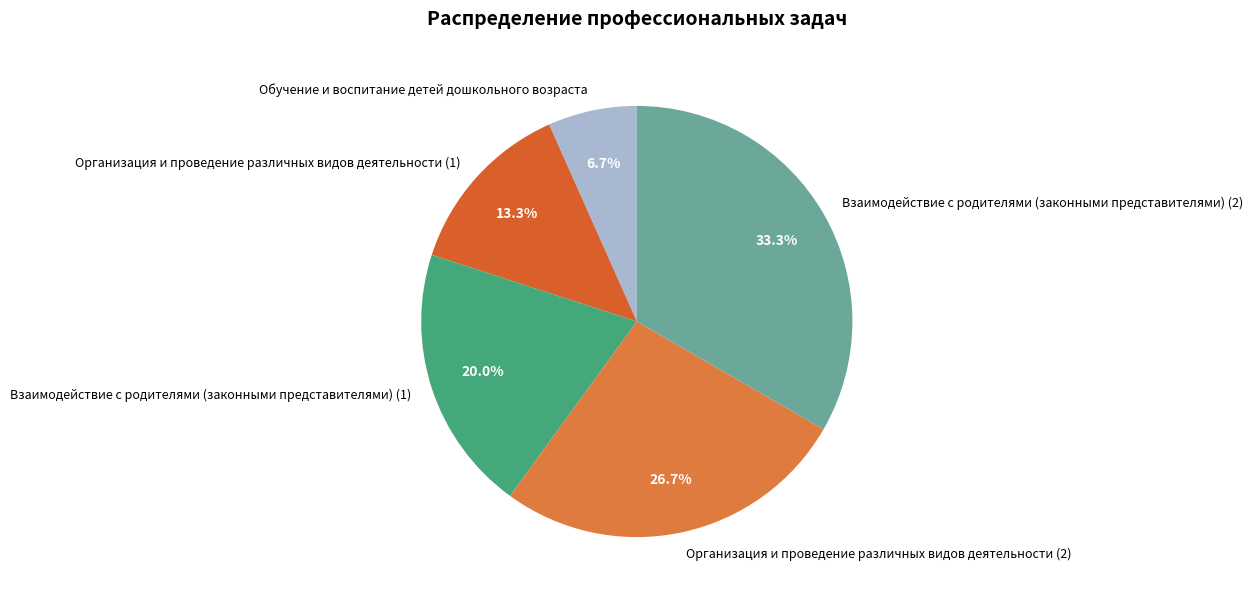

What percentage is NOT represented by Организация и проведение различных видов деятельности (2)?

73.3%